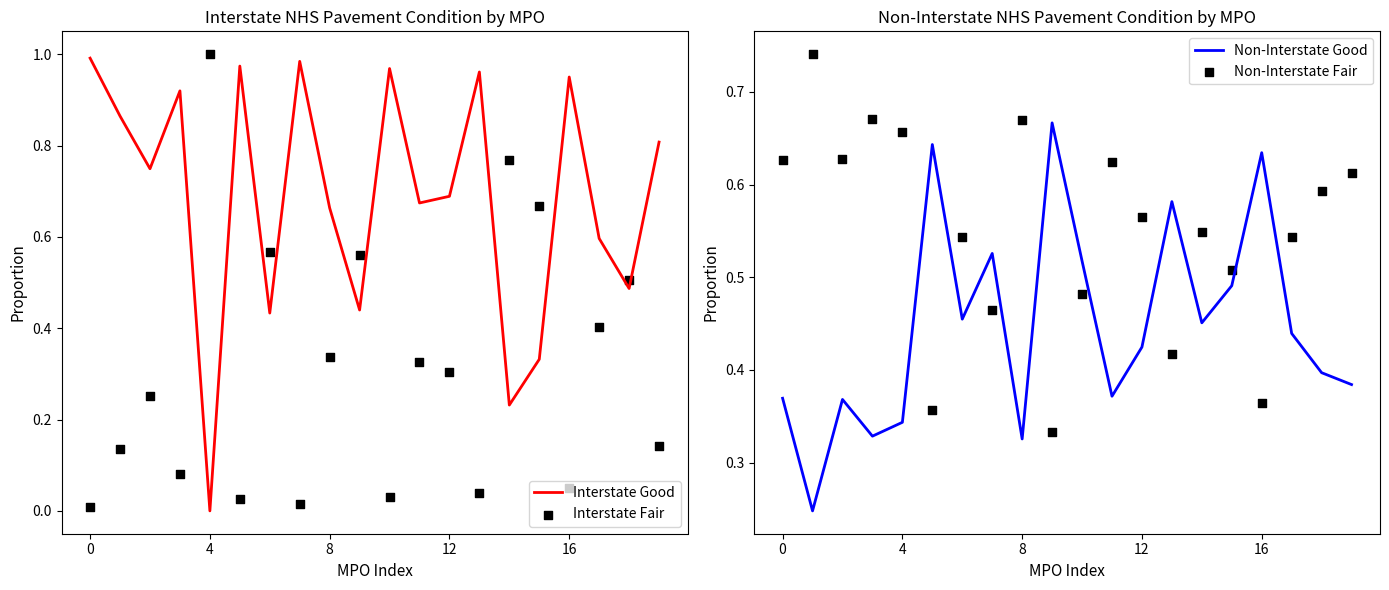

Which series reaches the minimum Y coordinate?

Interstate Good